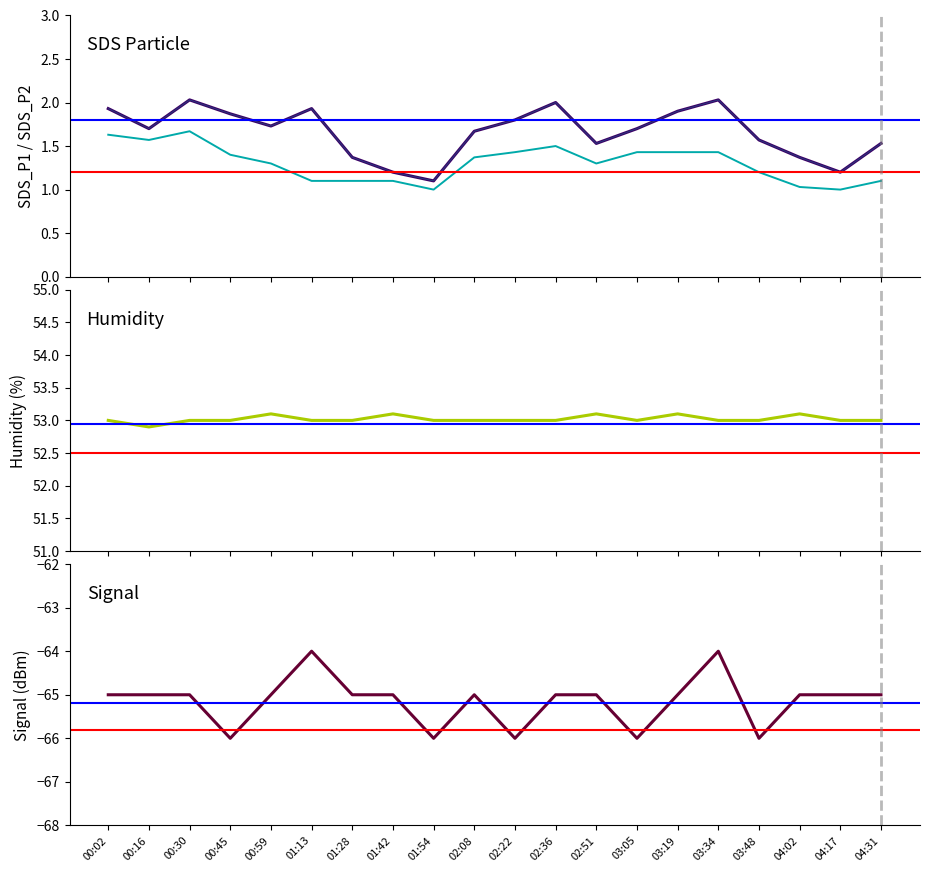

True or false: Humidity and Signal intersect in this chart.

False